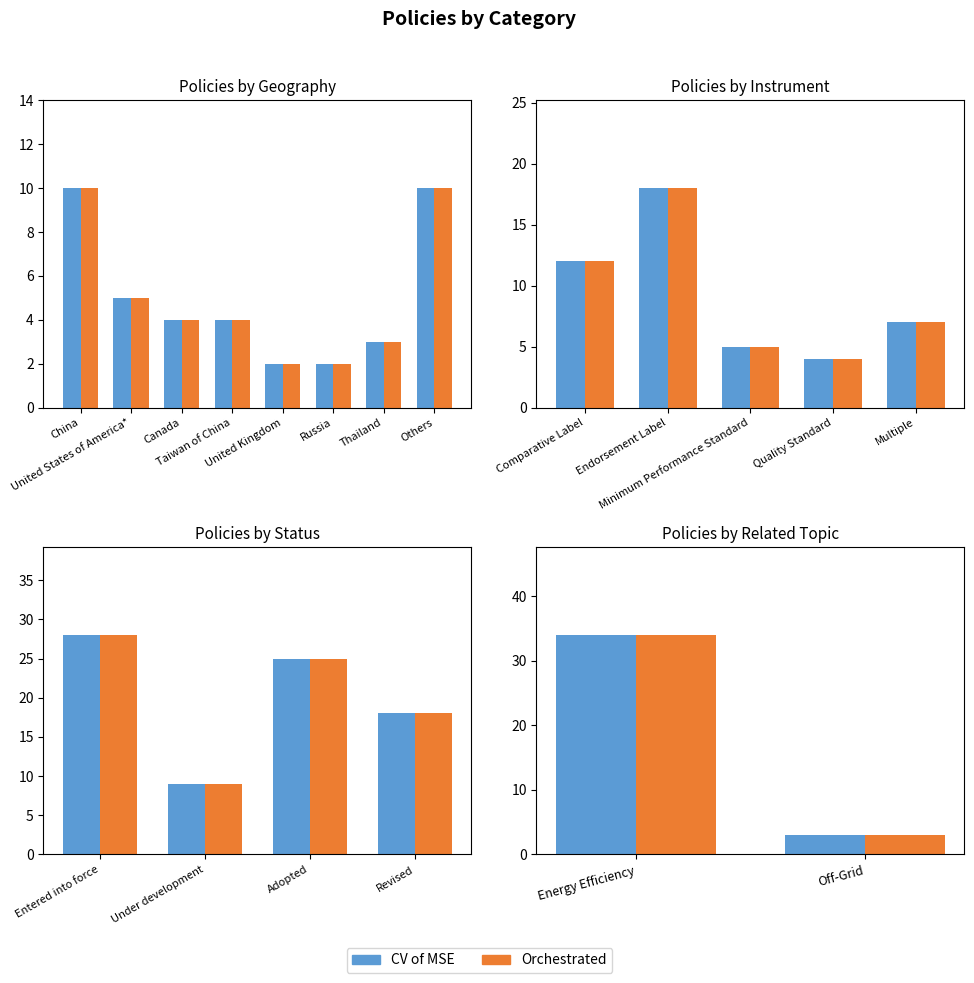

At Energy Efficiency, list the series in order from largest to smallest.

CV of MSE, Orchestrated